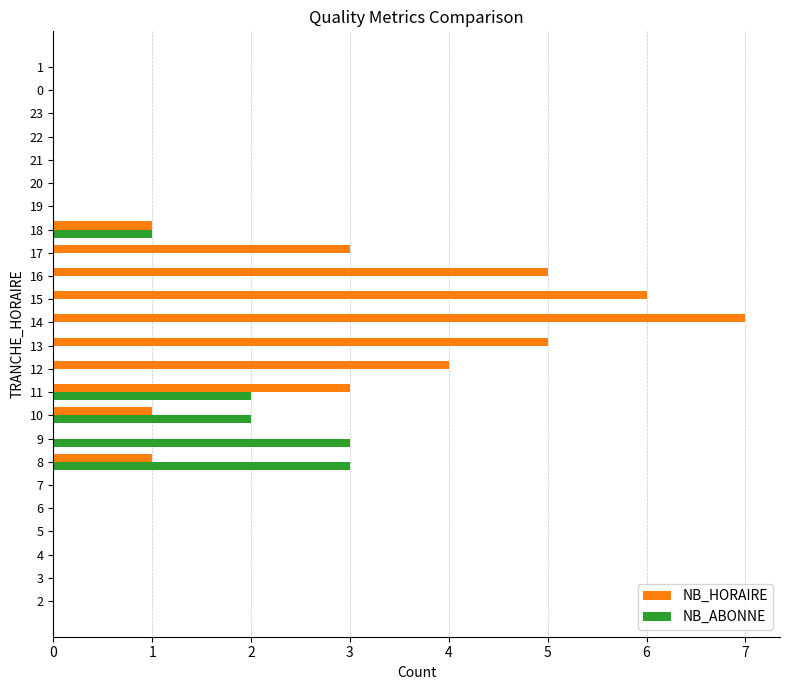

What is the sum of all NB_HORAIRE values?

36